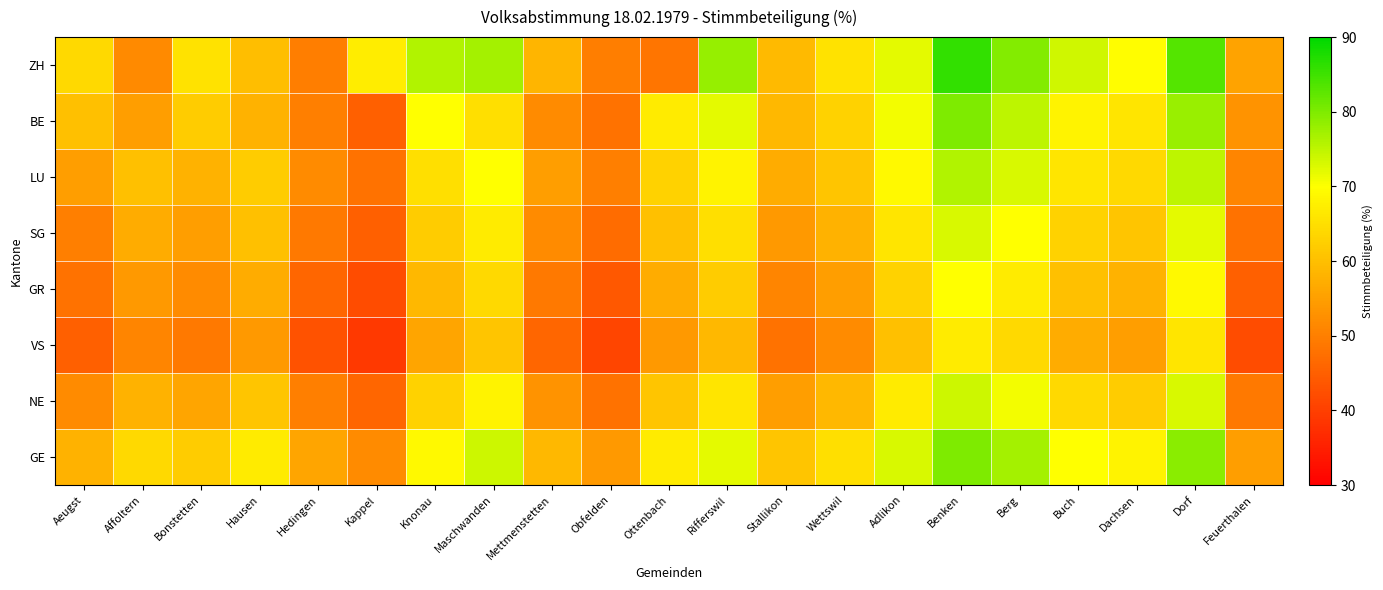

Reading left to right, list all the values displayed in this chart.

ZH: Aeugst=64.0	Affoltern=51.8	Bonstetten=65.5	Hausen=60.0	Hedingen=49.8	Kappel=67.0	Knonau=76.1	Maschwanden=76.9	Mettmenstetten=58.5	Obfelden=49.7	Ottenbach=48.3	Rifferswil=78.2	Stallikon=59.2	Wettswil=65.5	Adlikon=72.1	Benken=85.9	Berg=79.5	Buch=73.7	Dachsen=69.8	Dorf=83.2	Feuerthalen=55.6
BE: Aeugst=60.0	Affoltern=55.0	Bonstetten=62.0	Hausen=58.0	Hedingen=50.0	Kappel=45.0	Knonau=70.0	Maschwanden=65.0	Mettmenstetten=52.0	Obfelden=48.0	Ottenbach=67.0	Rifferswil=72.0	Stallikon=59.0	Wettswil=63.0	Adlikon=71.0	Benken=80.0	Berg=75.0	Buch=68.0	Dachsen=66.0	Dorf=78.0	Feuerthalen=53.0
LU: Aeugst=55.0	Affoltern=60.0	Bonstetten=58.0	Hausen=62.0	Hedingen=52.0	Kappel=48.0	Knonau=65.0	Maschwanden=70.0	Mettmenstetten=55.0	Obfelden=50.0	Ottenbach=63.0	Rifferswil=68.0	Stallikon=57.0	Wettswil=61.0	Adlikon=69.0	Benken=76.0	Berg=73.0	Buch=66.0	Dachsen=64.0	Dorf=75.0	Feuerthalen=51.0
SG: Aeugst=50.0	Affoltern=57.0	Bonstetten=55.0	Hausen=60.0	Hedingen=49.0	Kappel=45.0	Knonau=62.0	Maschwanden=67.0	Mettmenstetten=52.0	Obfelden=47.0	Ottenbach=60.0	Rifferswil=65.0	Stallikon=54.0	Wettswil=58.0	Adlikon=66.0	Benken=73.0	Berg=70.0	Buch=63.0	Dachsen=61.0	Dorf=72.0	Feuerthalen=48.0
GR: Aeugst=48.0	Affoltern=54.0	Bonstetten=52.0	Hausen=57.0	Hedingen=46.0	Kappel=42.0	Knonau=59.0	Maschwanden=64.0	Mettmenstetten=49.0	Obfelden=44.0	Ottenbach=57.0	Rifferswil=62.0	Stallikon=51.0	Wettswil=55.0	Adlikon=63.0	Benken=70.0	Berg=67.0	Buch=60.0	Dachsen=58.0	Dorf=69.0	Feuerthalen=45.0
VS: Aeugst=45.0	Affoltern=51.0	Bonstetten=49.0	Hausen=54.0	Hedingen=43.0	Kappel=39.0	Knonau=56.0	Maschwanden=61.0	Mettmenstetten=46.0	Obfelden=41.0	Ottenbach=54.0	Rifferswil=59.0	Stallikon=48.0	Wettswil=52.0	Adlikon=60.0	Benken=67.0	Berg=64.0	Buch=57.0	Dachsen=55.0	Dorf=66.0	Feuerthalen=42.0
NE: Aeugst=52.0	Affoltern=58.0	Bonstetten=56.0	Hausen=61.0	Hedingen=50.0	Kappel=46.0	Knonau=63.0	Maschwanden=68.0	Mettmenstetten=53.0	Obfelden=48.0	Ottenbach=61.0	Rifferswil=66.0	Stallikon=55.0	Wettswil=59.0	Adlikon=67.0	Benken=74.0	Berg=71.0	Buch=64.0	Dachsen=62.0	Dorf=73.0	Feuerthalen=49.0
GE: Aeugst=58.0	Affoltern=64.0	Bonstetten=62.0	Hausen=67.0	Hedingen=56.0	Kappel=52.0	Knonau=69.0	Maschwanden=74.0	Mettmenstetten=59.0	Obfelden=54.0	Ottenbach=67.0	Rifferswil=72.0	Stallikon=61.0	Wettswil=65.0	Adlikon=73.0	Benken=80.0	Berg=77.0	Buch=70.0	Dachsen=68.0	Dorf=79.0	Feuerthalen=55.0